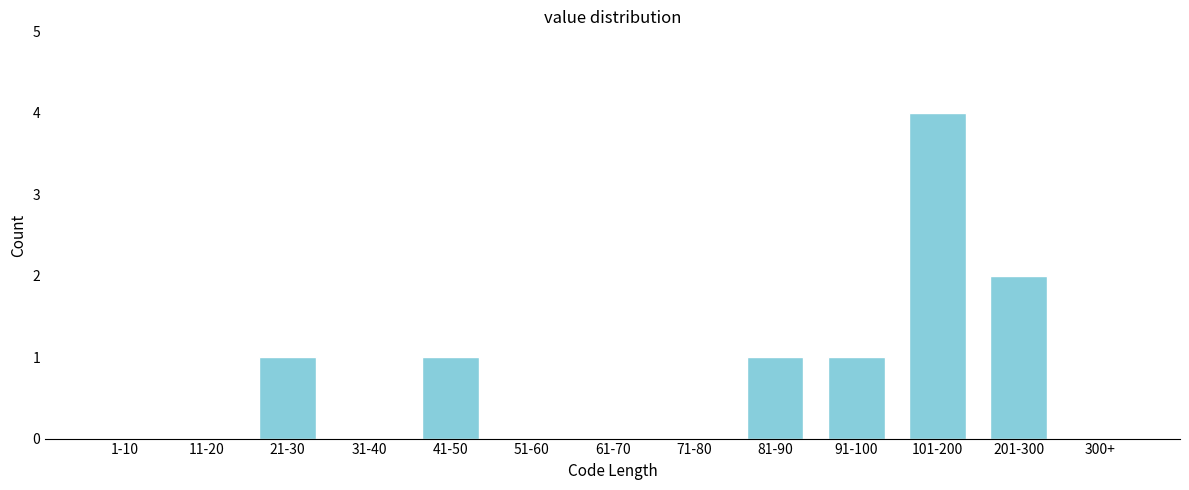

Reading right to left, what are all the values shown in this chart?

300+=0	201-300=2	101-200=4	91-100=1	81-90=1	71-80=0	61-70=0	51-60=0	41-50=1	31-40=0	21-30=1	11-20=0	1-10=0